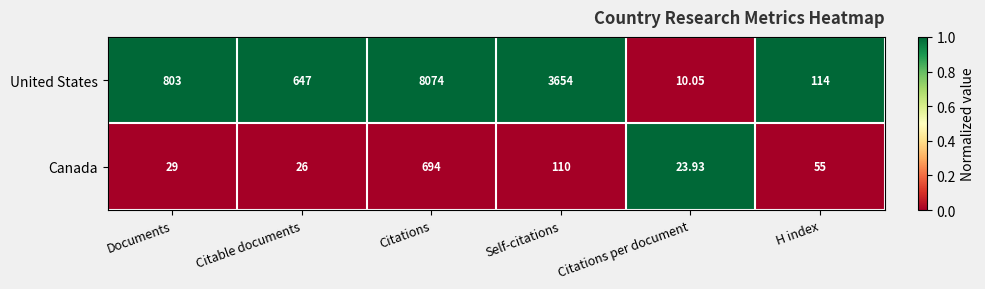

Where does the Canada series first go above 55?

Citations